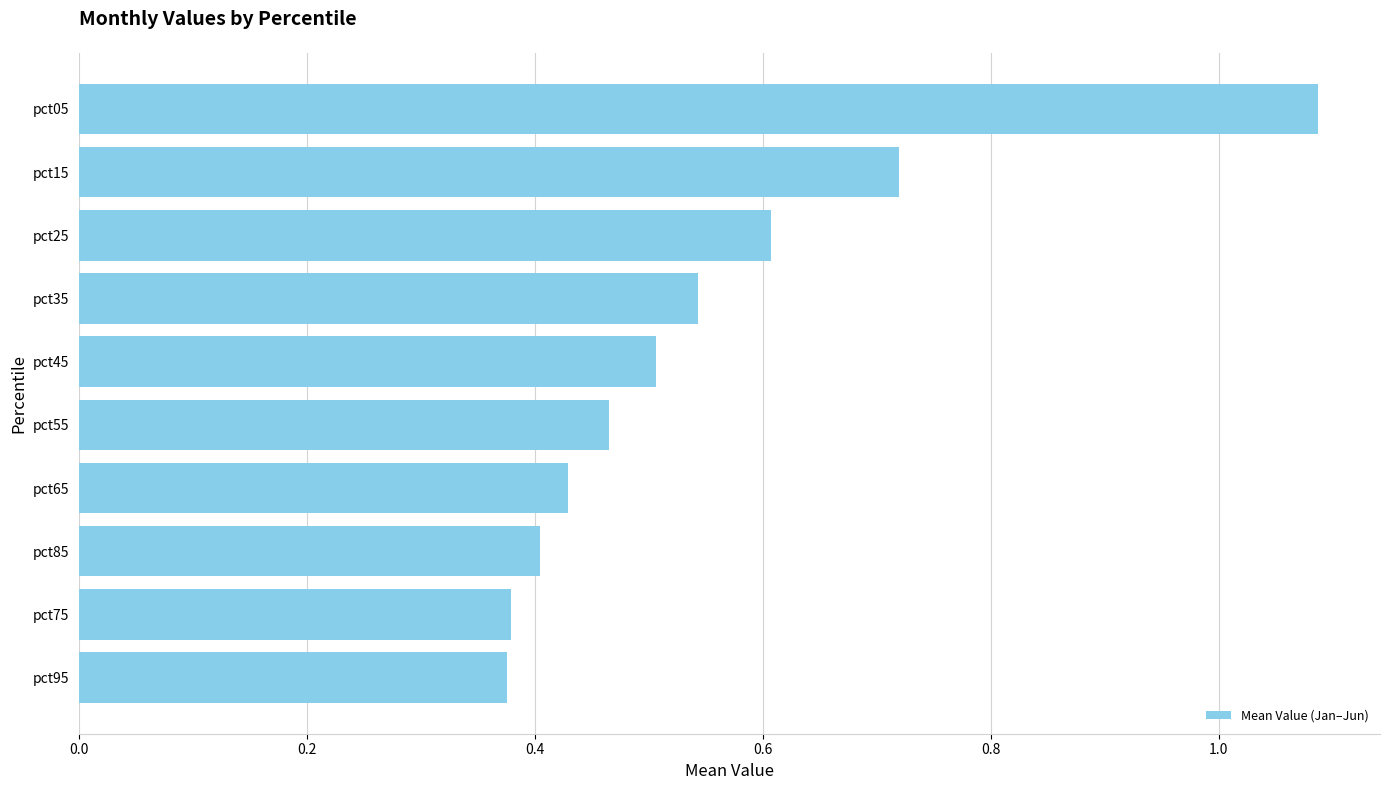

What position from the top is pct85?

8